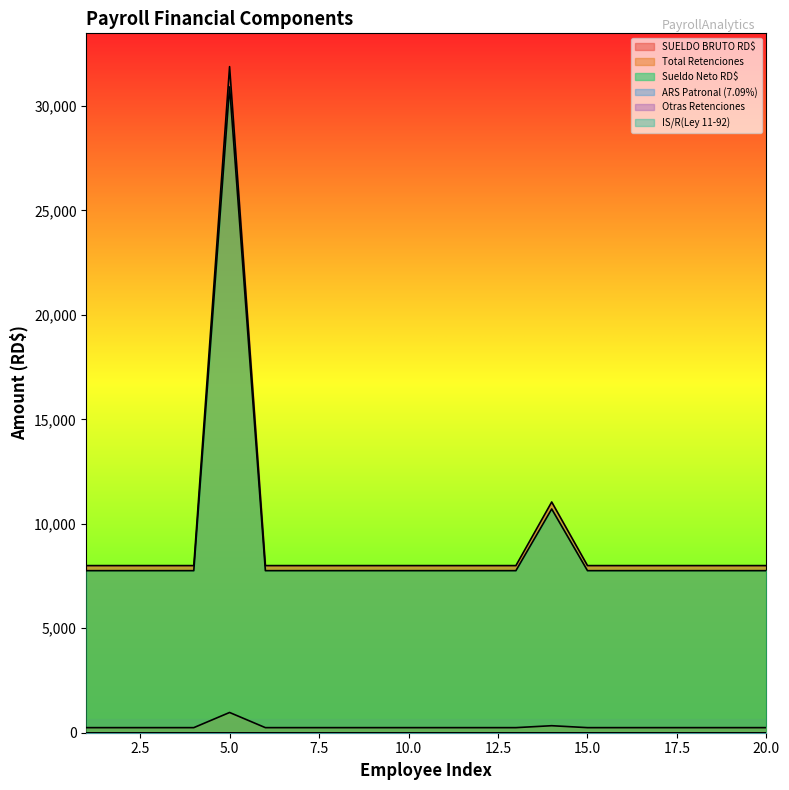

What is the sum of all Total Retenciones values?

5682.6